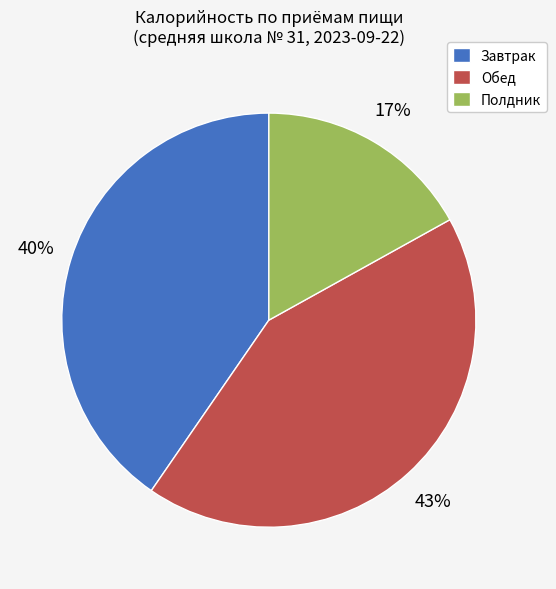

True or false: Завтрак accounts for 29% of the total.

False